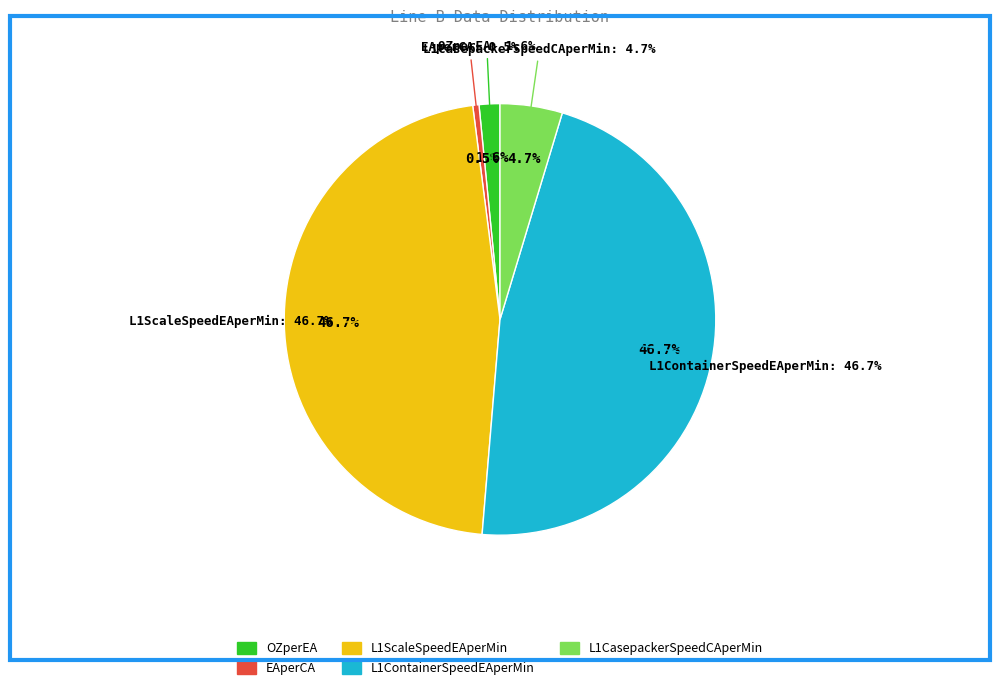

What percentage is the L1CasepackerSpeedCAperMin slice, to the nearest percent?

5%